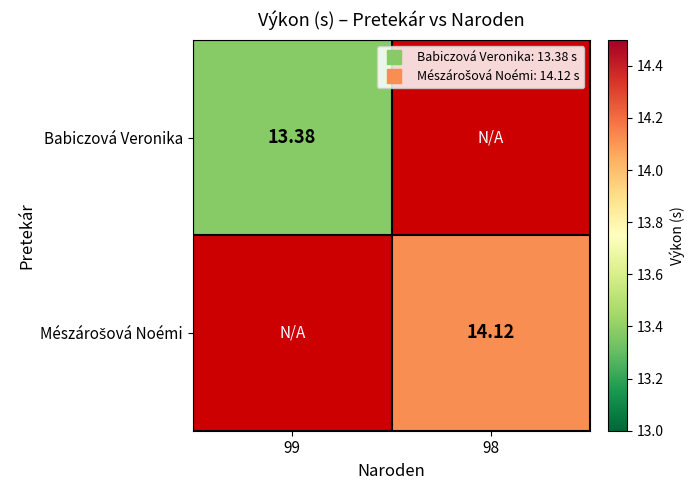

How many values in Mészárošová Noémi are above zero?

1